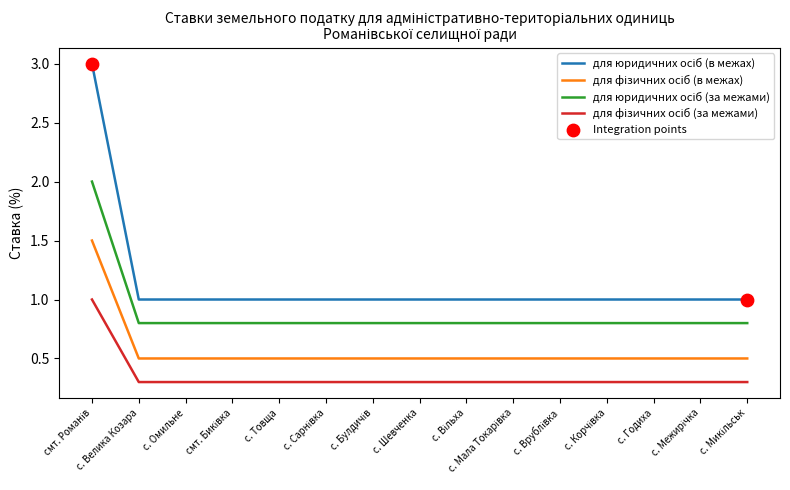

What is the spread (max minus min) of values at с. Шевченка?

0.7